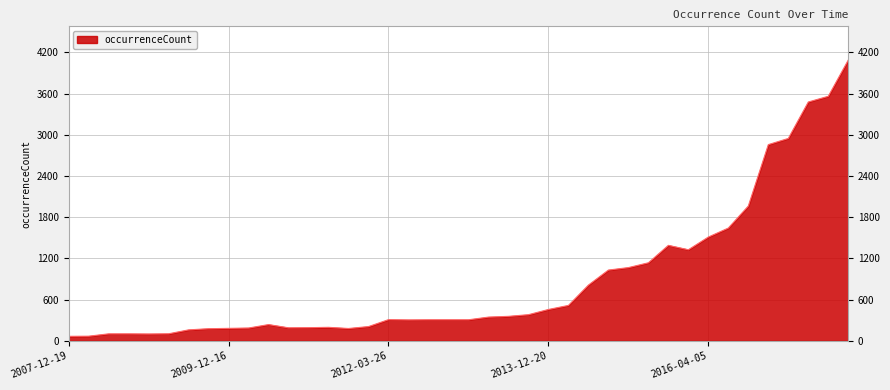

What is the greatest value displayed?

4089